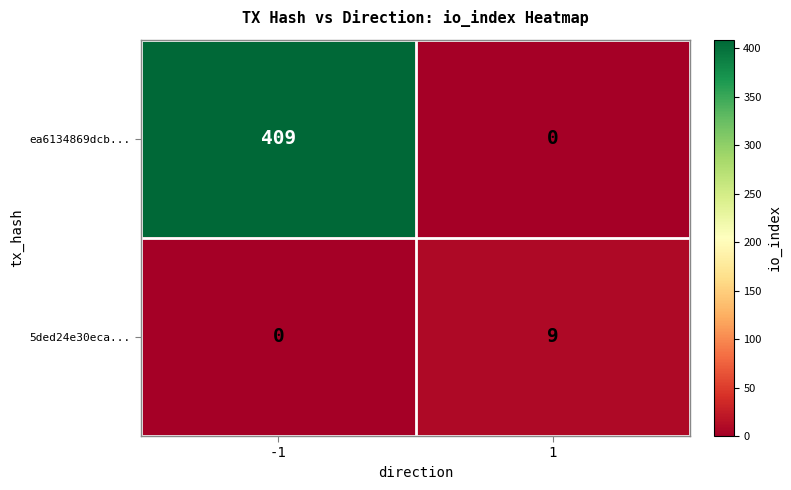

What is the approximate value of ea6134869dcb... at -1, to the nearest 50?

400